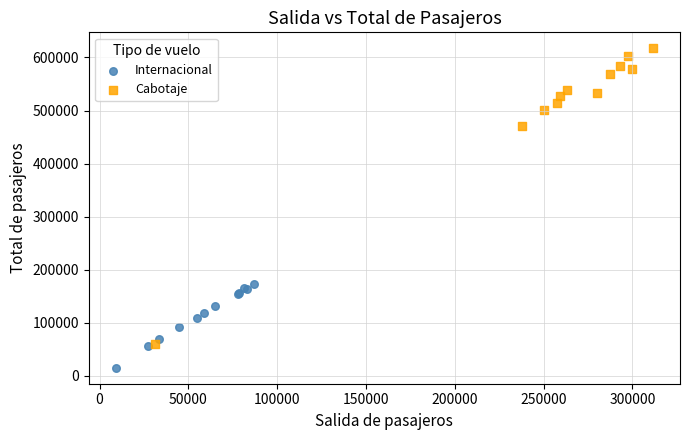

Which series reaches the minimum Y coordinate?

Internacional